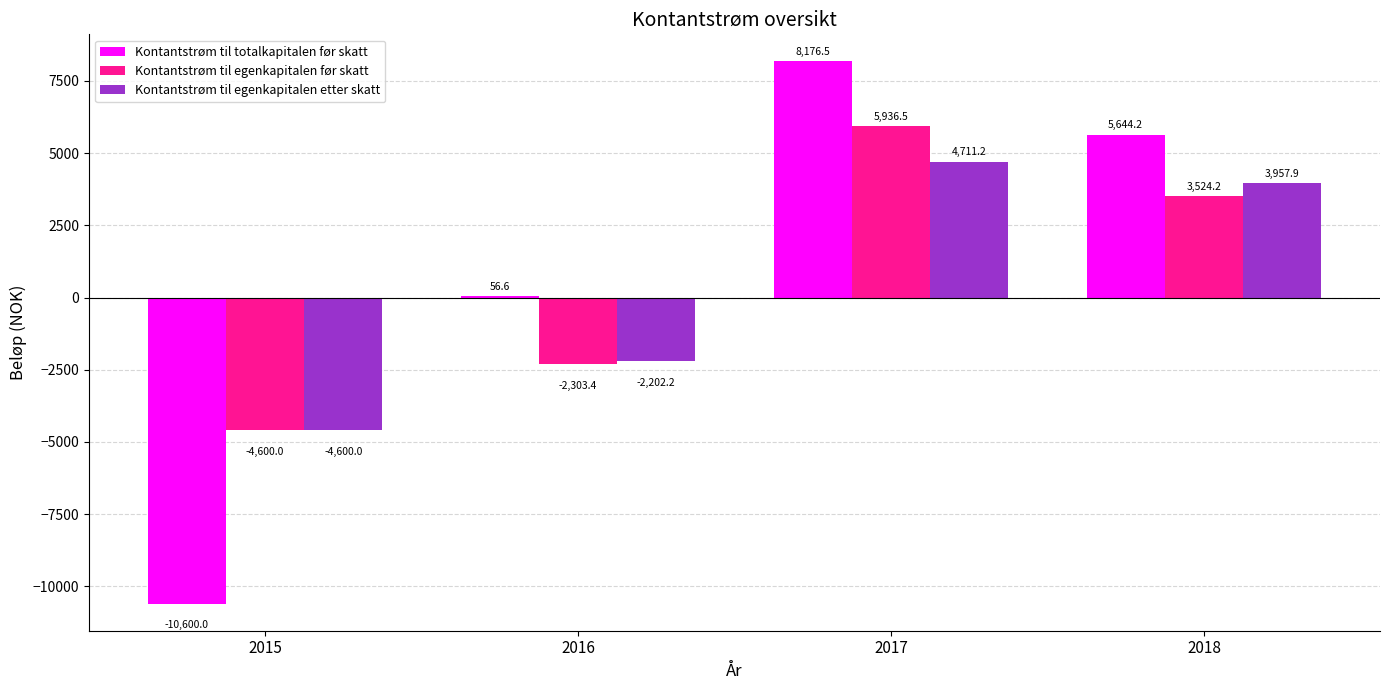

What are all the series names shown in the legend?

Kontantstrøm til totalkapitalen før skatt, Kontantstrøm til egenkapitalen før skatt, Kontantstrøm til egenkapitalen etter skatt